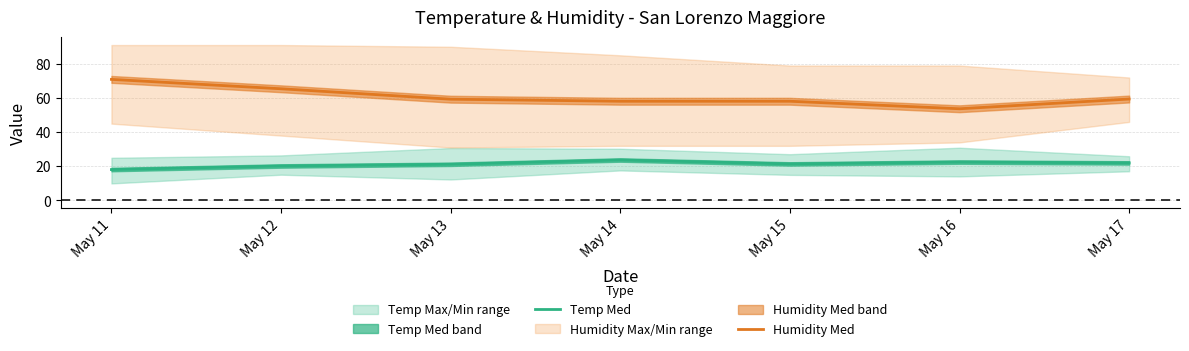

What is the difference between the maximum and minimum values in the Temp Med series?

5.6